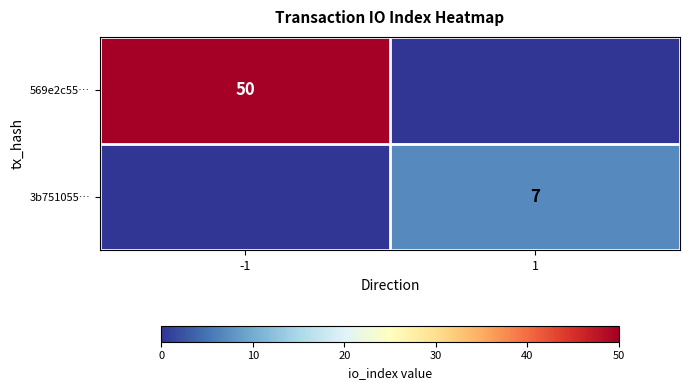

Is it true that 569e2c55… equals 27 at -1?

False